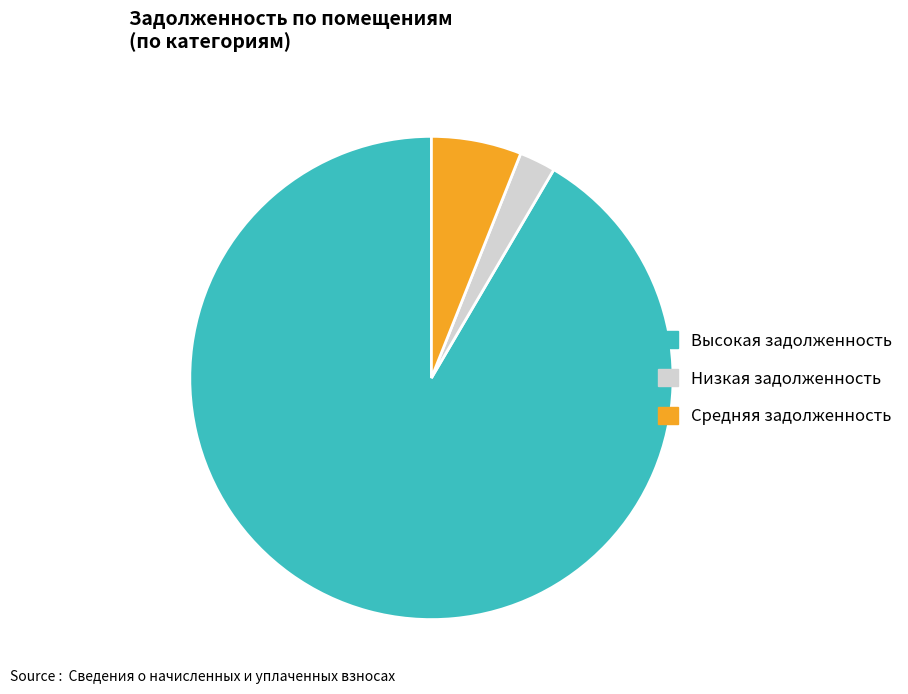

Rank the categories by value from highest to lowest.

Высокая задолженность, Средняя задолженность, Низкая задолженность